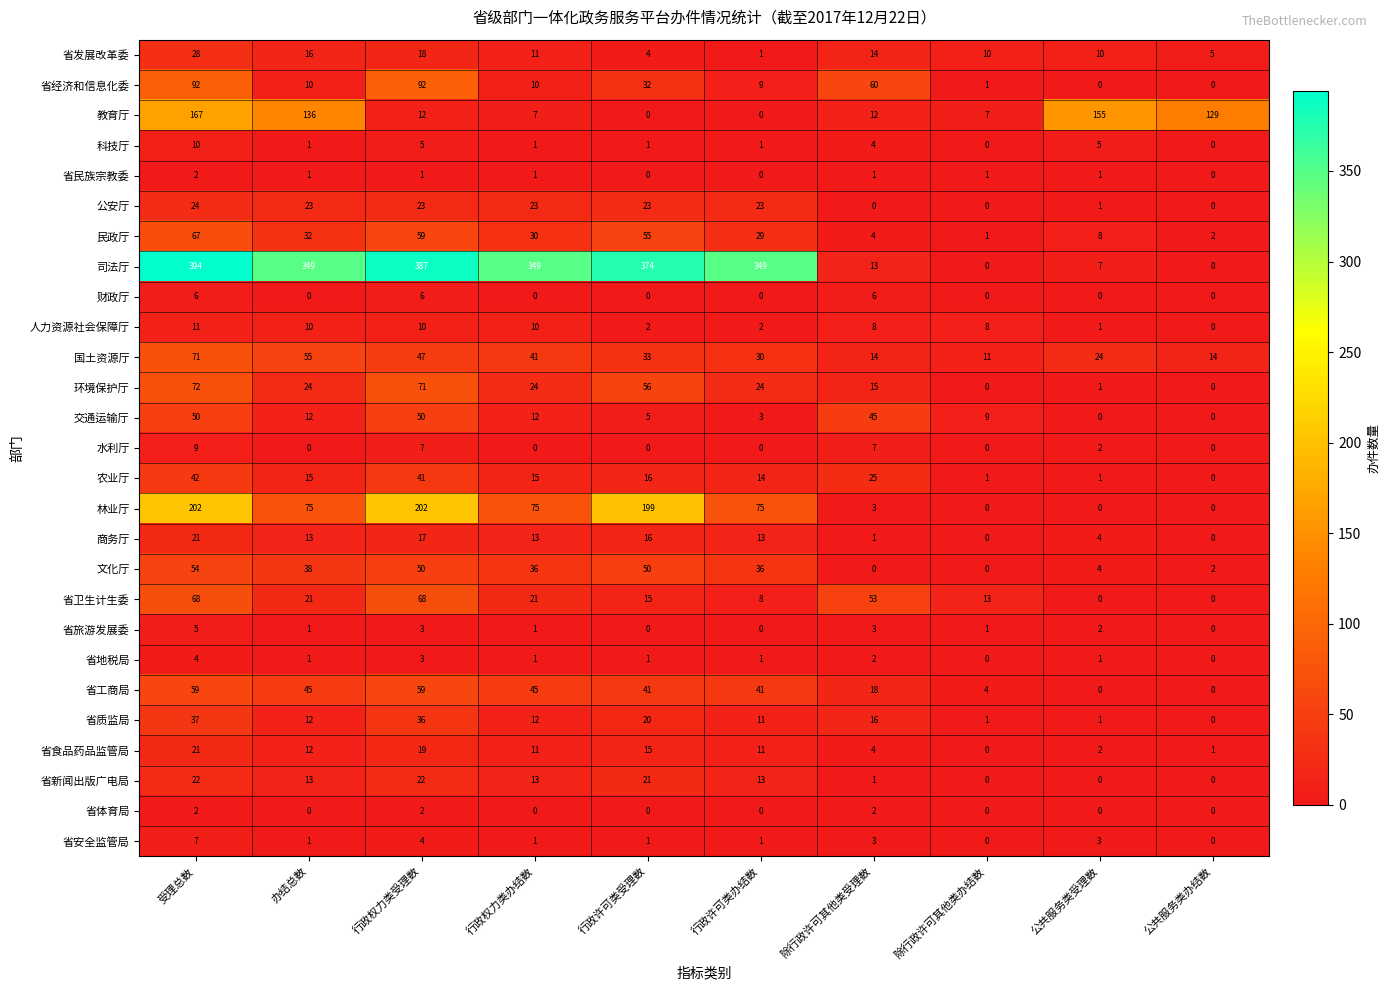

True or false: 林业厅 has a value of 0 at 公共服务类受理数.

True